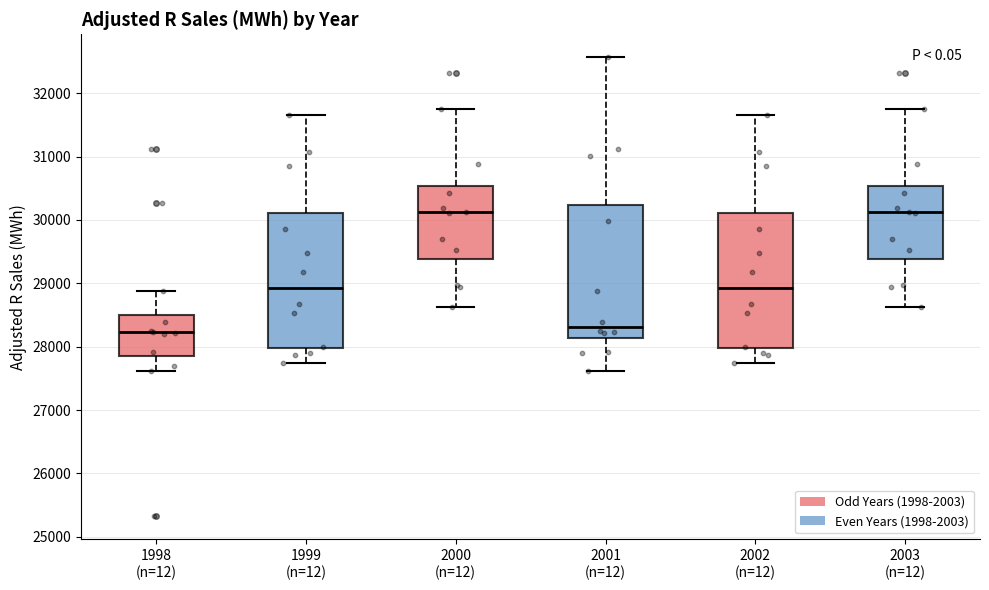

Where does the upper whisker of the box for 1999 (n=12) end on the y-axis? The values are not printed on the chart, so give them approximately, as read against the axis.

31700